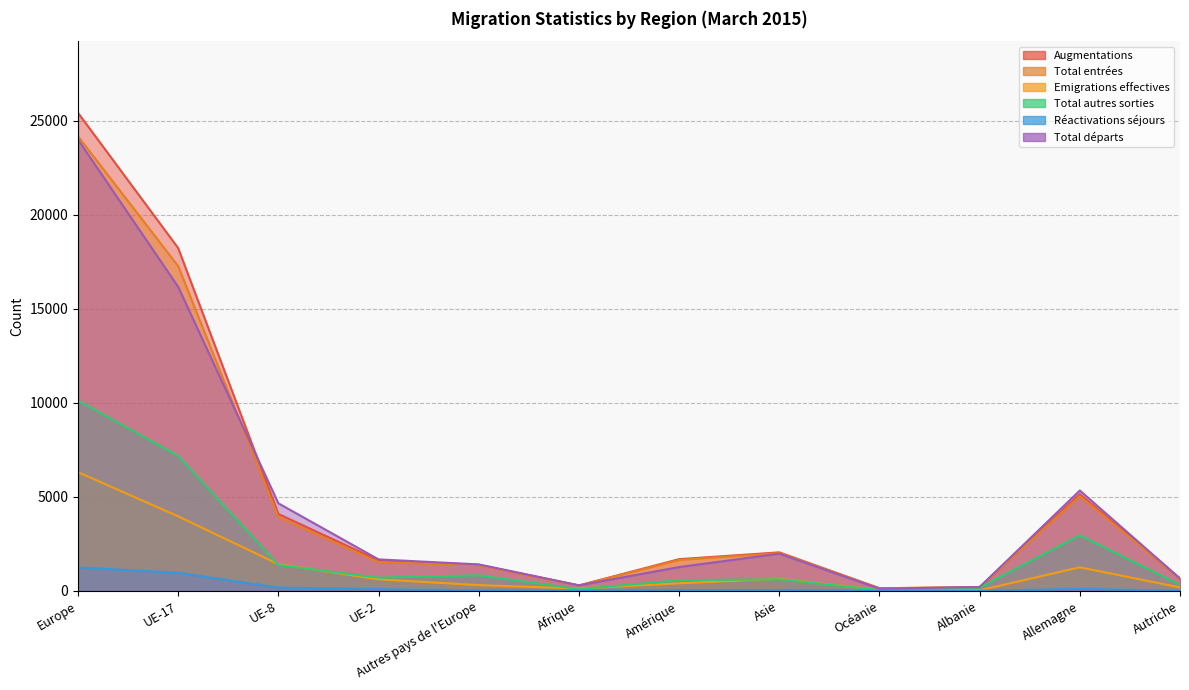

At which label does Emigrations effectives first exceed 612?

Europe